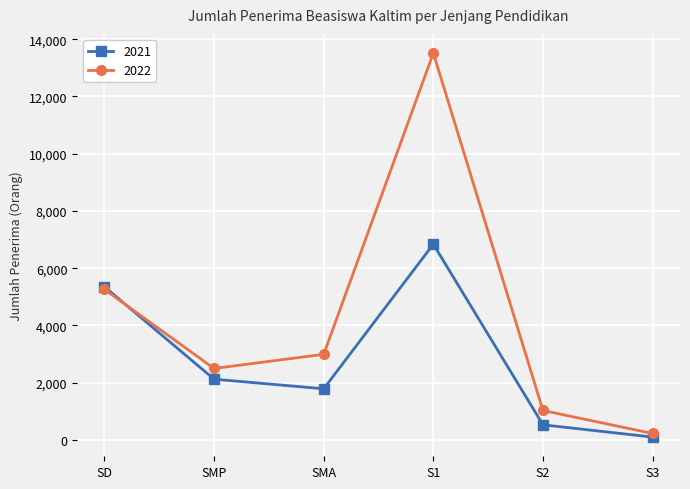

The value of 2021 at SMA is 2469. True or false?

False